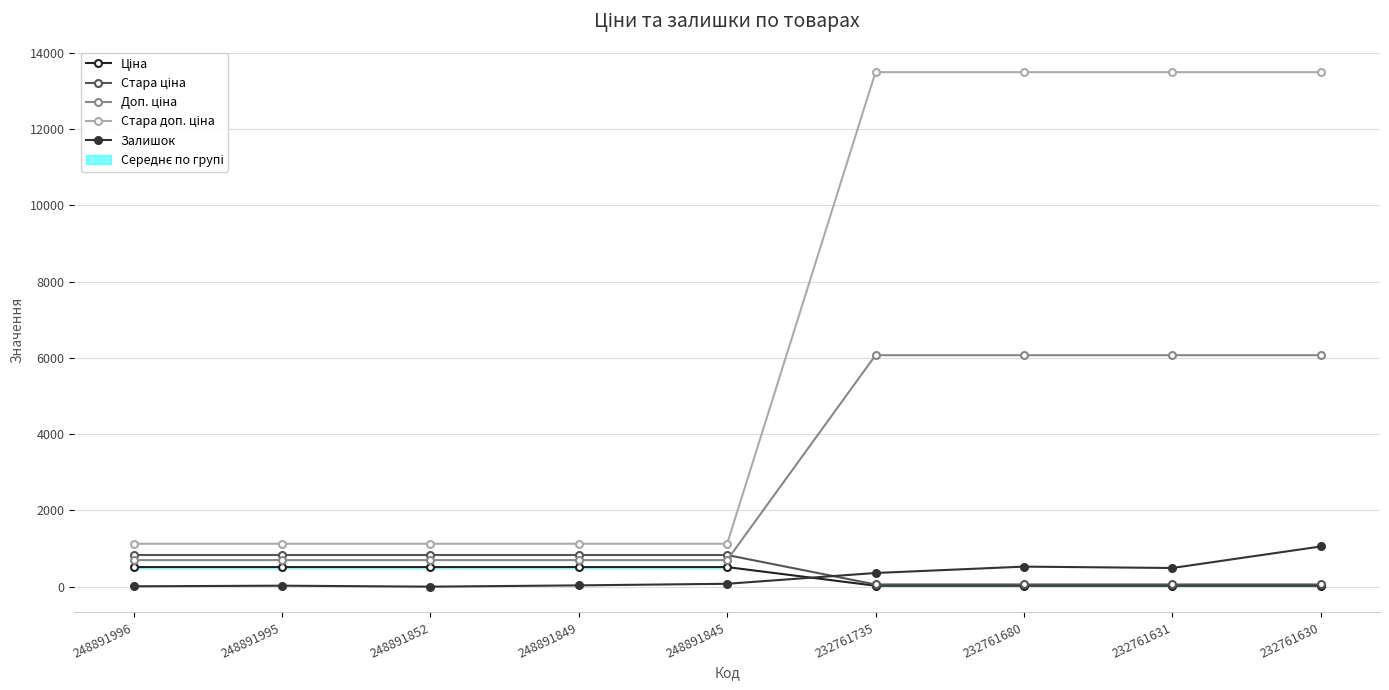

The value of Залишок at 248891852 is 0.6. True or false?

False